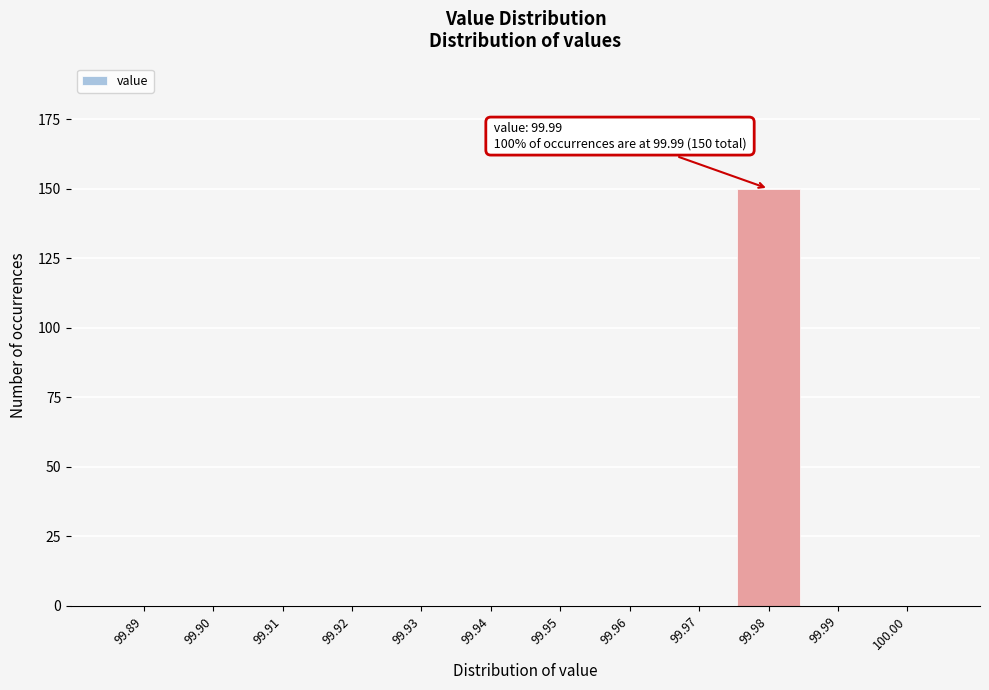

Reading right to left, what are all the values shown in this chart?

100.00=0	99.99=0	99.98=150	99.97=0	99.96=0	99.95=0	99.94=0	99.93=0	99.92=0	99.91=0	99.90=0	99.89=0